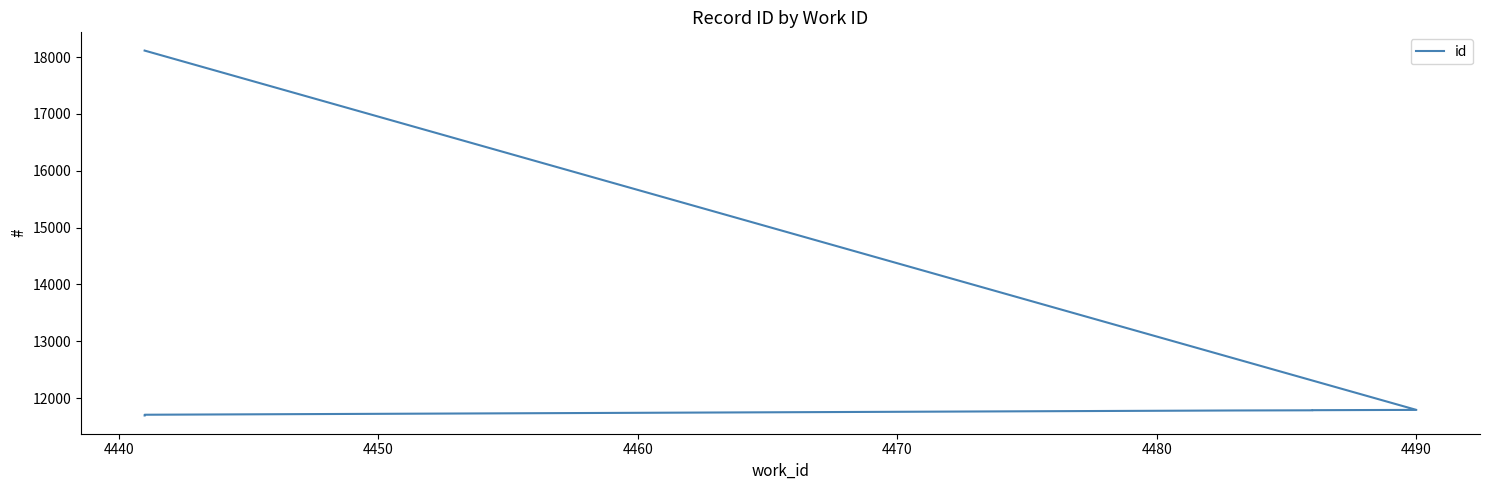

What is the value of the 9th point from the left?

11793